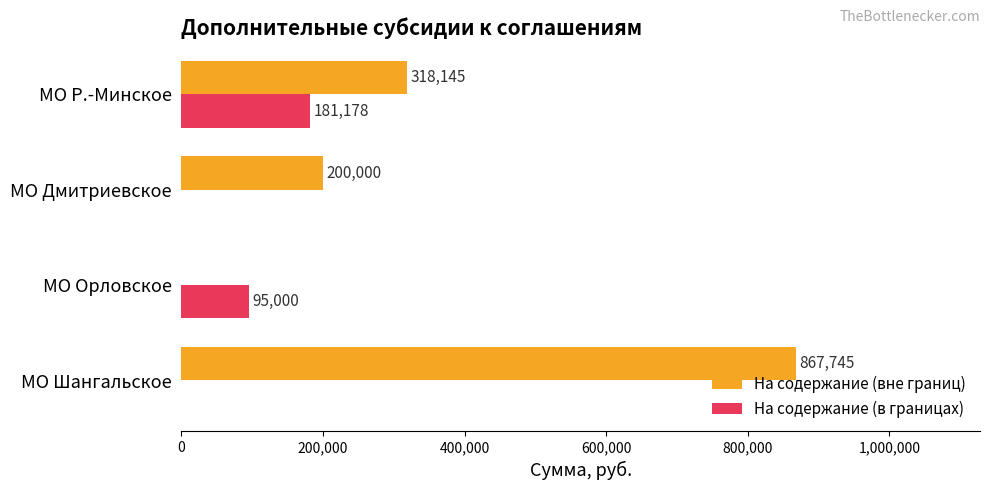

Is it true that На содержание (в границах) equals 29644 at МО Орловское?

False